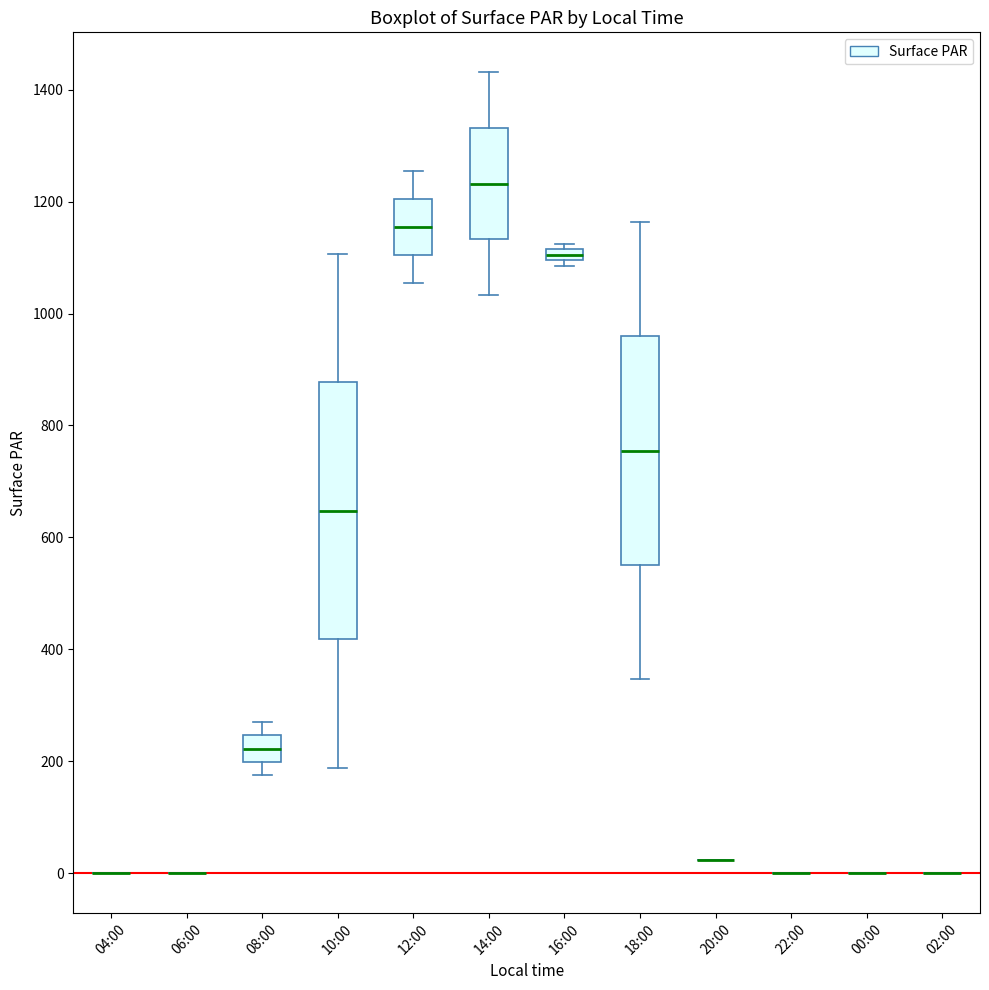

Comparing the boxes themselves (not the whiskers), which one is the tallest?

10:00